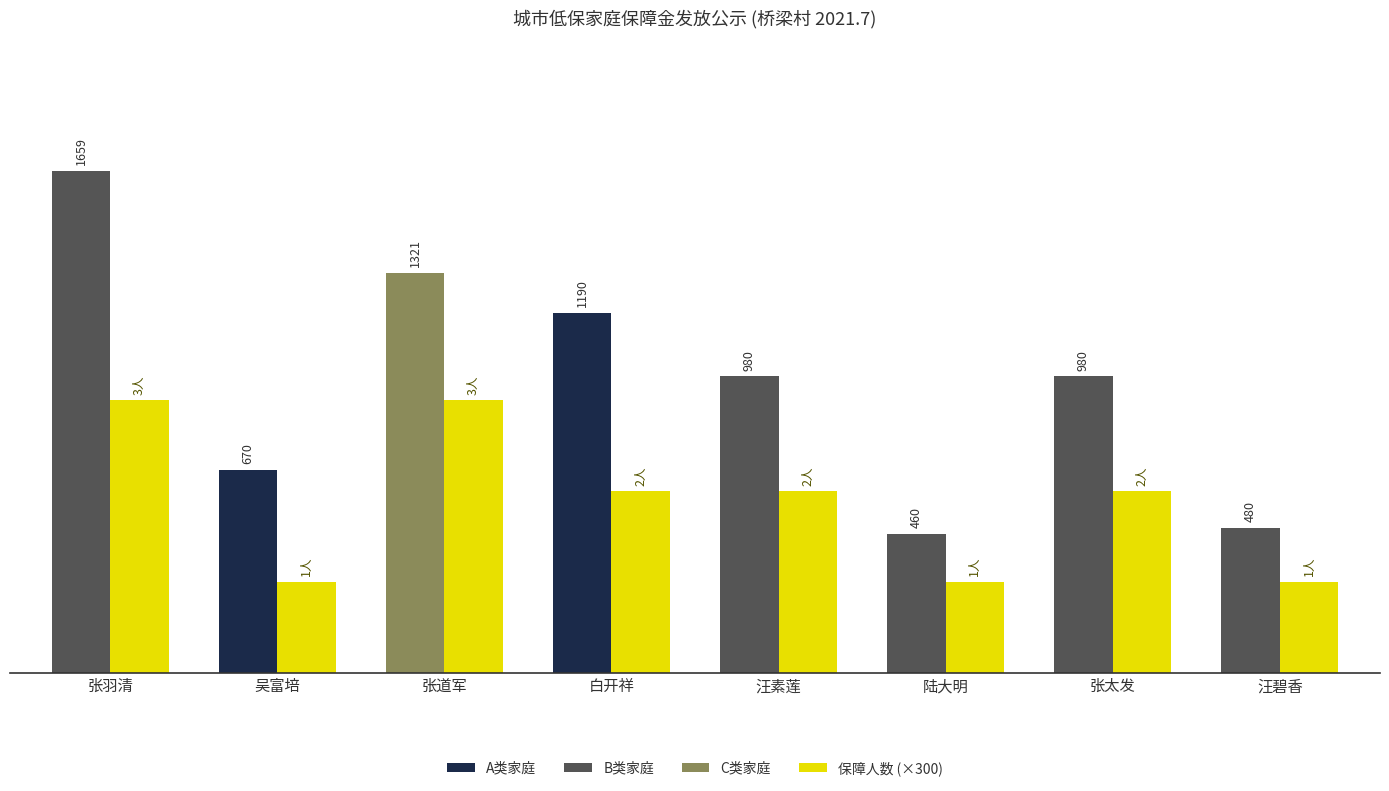

Which label corresponds to the largest value in the chart?

张羽清